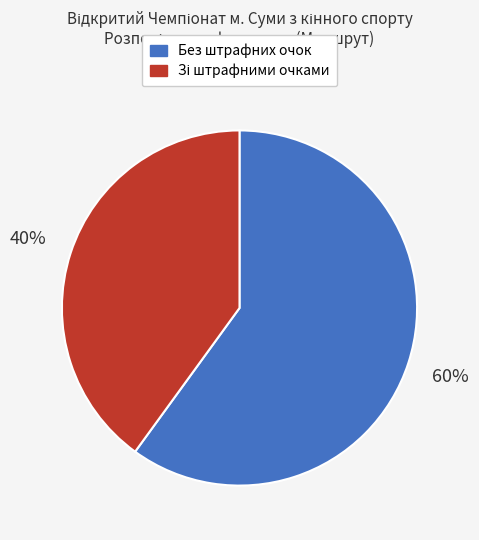

Is there any slice that represents more than half of the pie?

Yes